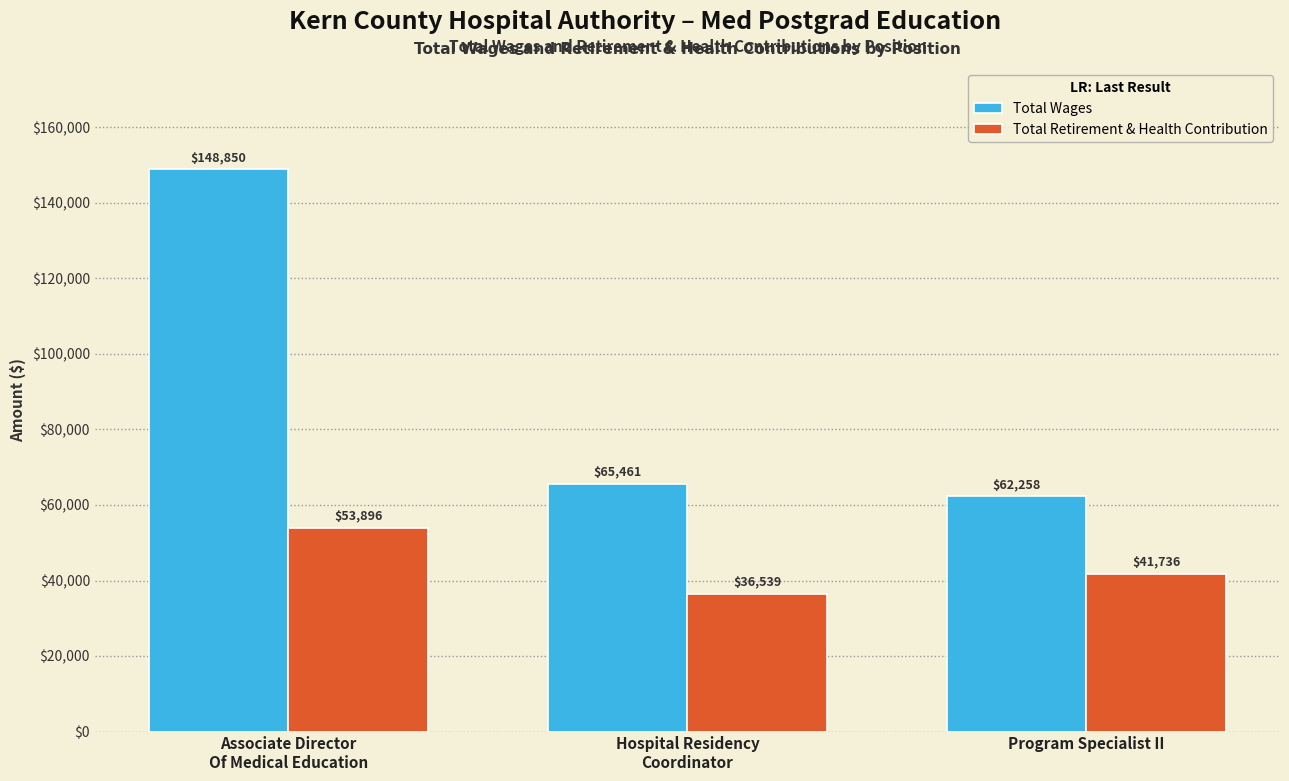

The Total Wages series shows 148850 at Associate Director
Of Medical Education. True or false?

True